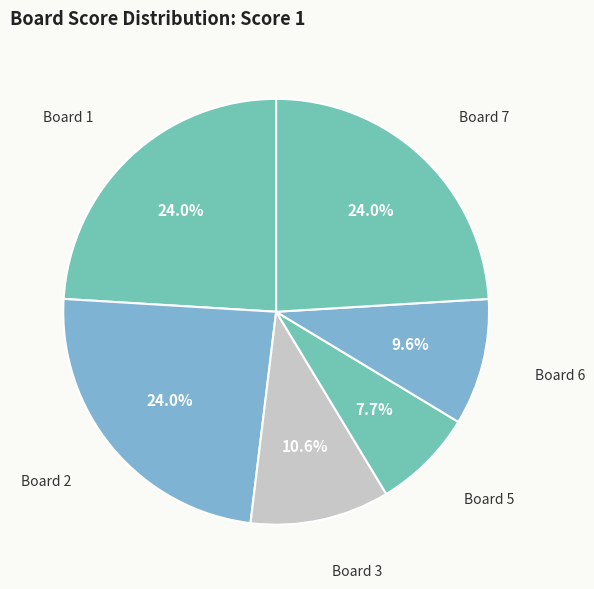

How many slices are in this pie chart?

6